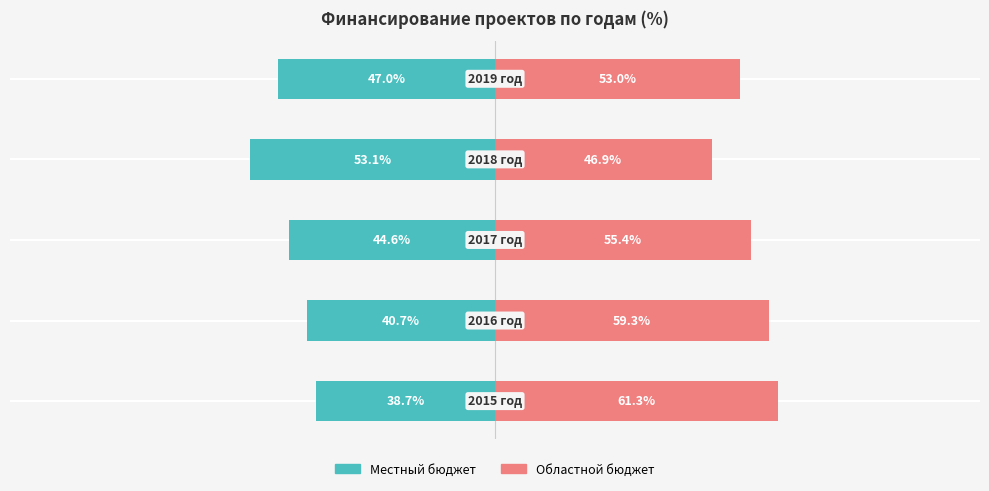

What is the difference between the maximum and minimum values in the Местный бюджет series?

14.4